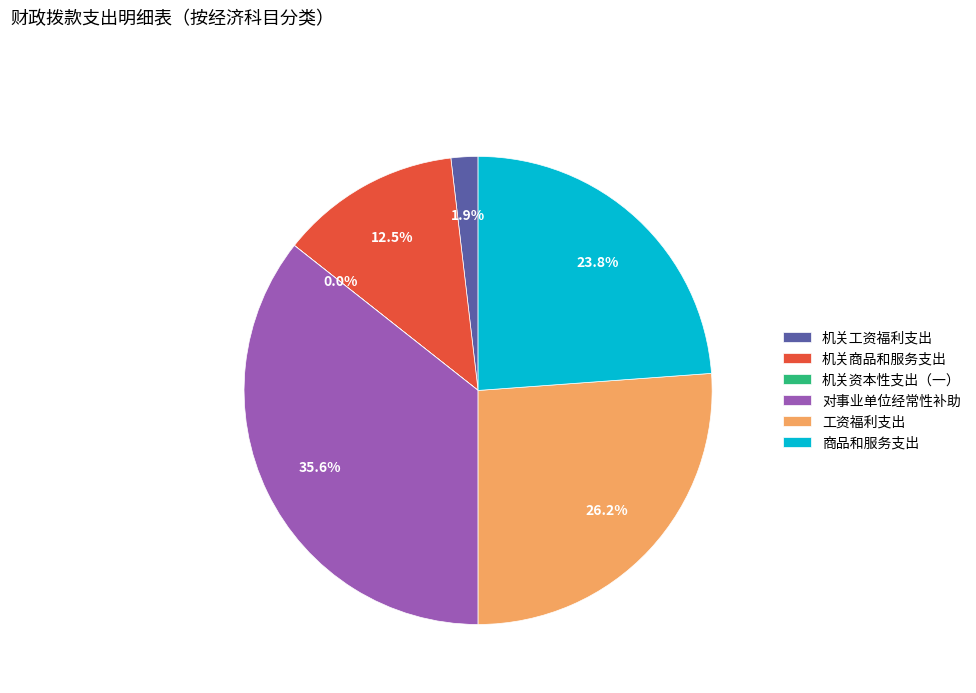

What is the largest slice in the pie chart?

对事业单位经常性补助